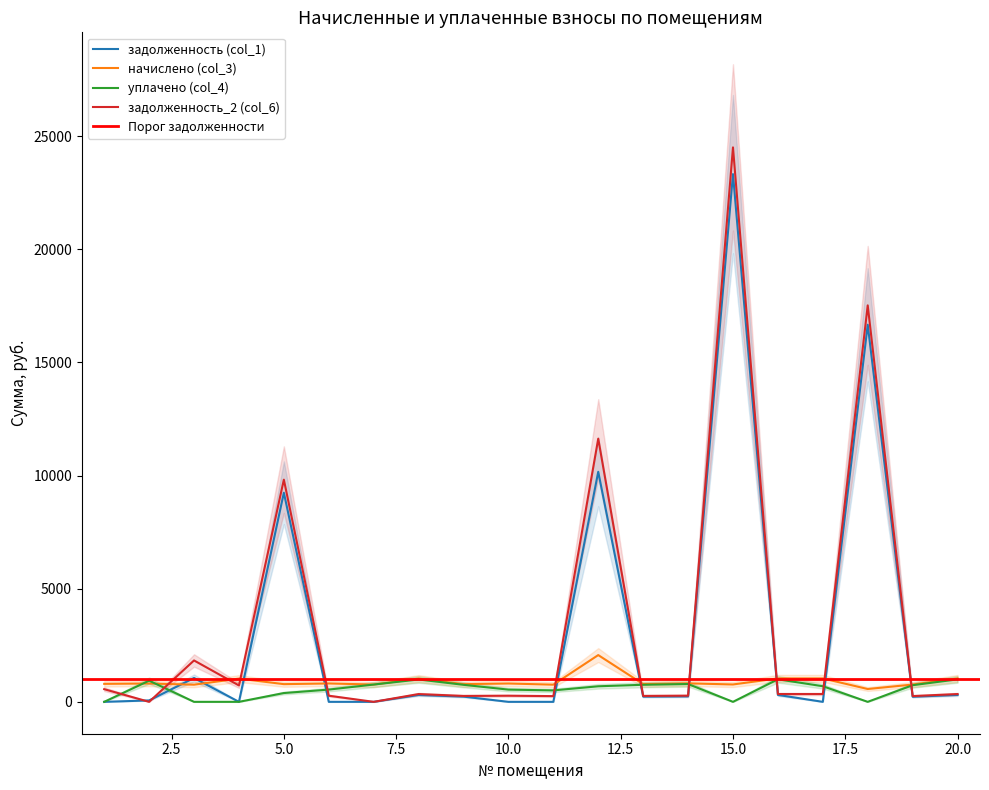

In задолженность_2 (col_6), how many points are higher than both neighbors (excluding endpoints)?

7